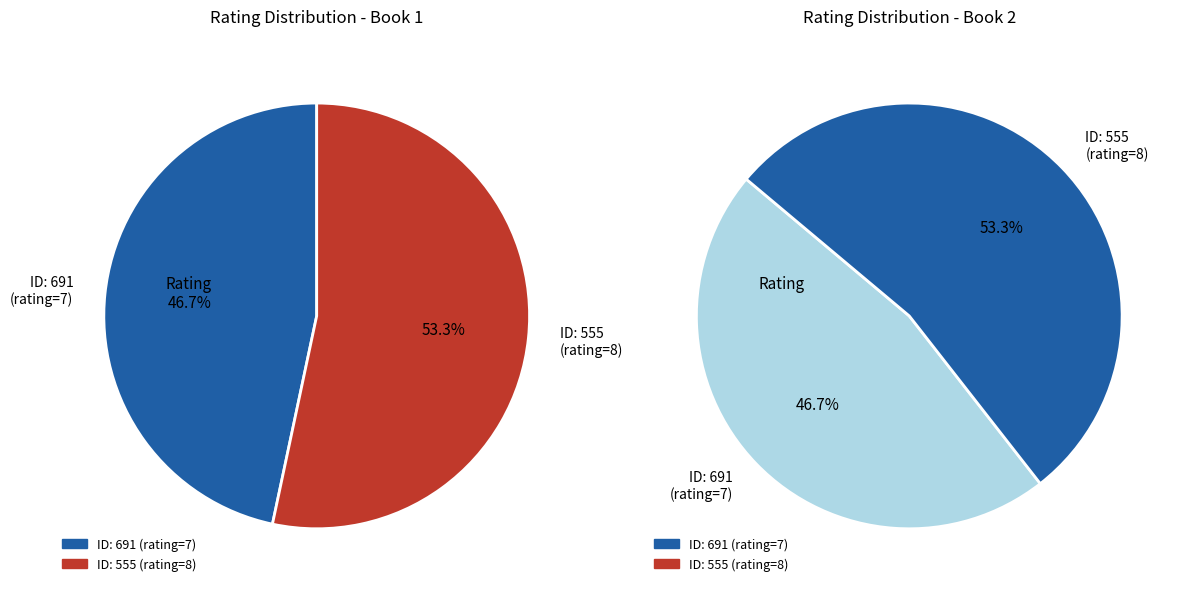

What portion of the pie excludes 555?

46.7%